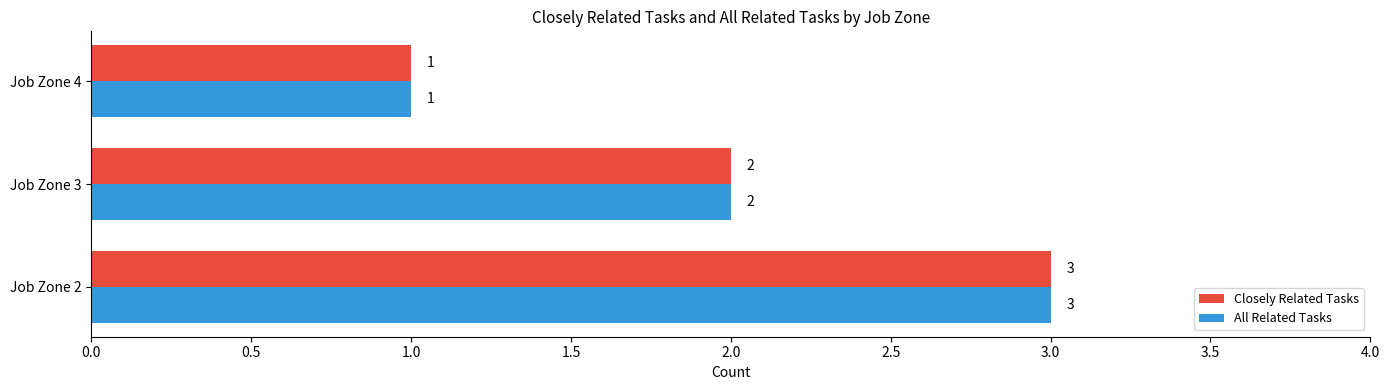

What is the difference between the maximum and minimum values in the Closely Related Tasks series?

2